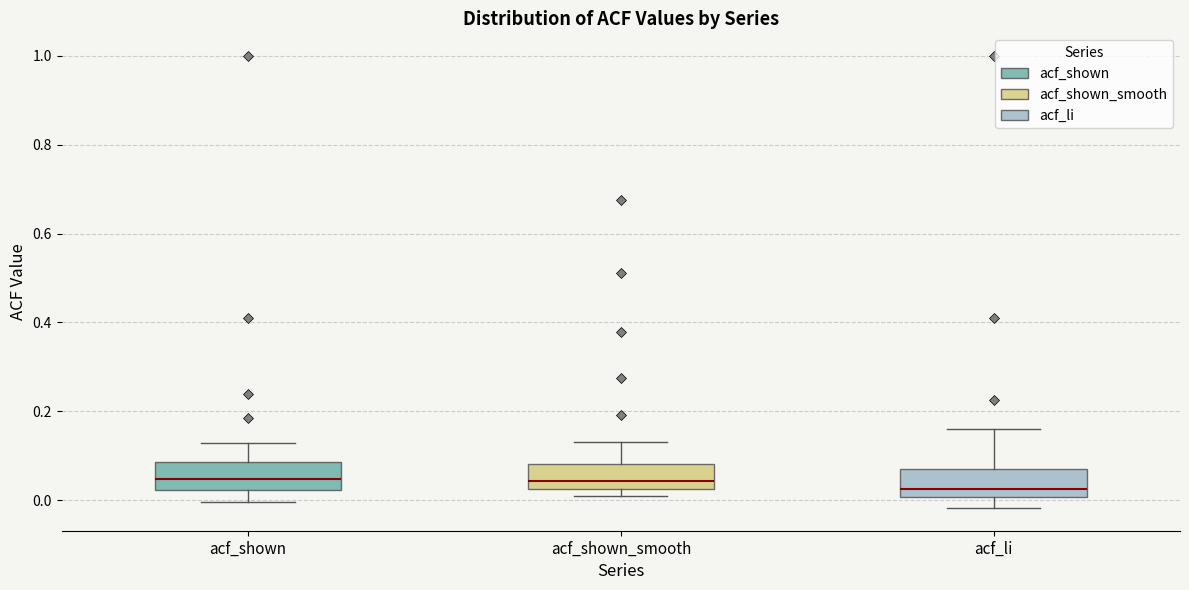

Reading left to right, read every box against the y-axis: the position of its median line, the range the box covers, and the ends of its whiskers. The values are not printed on the chart, so give them approximately, as read against the axis.

acf_shown: median 0.04, box 0.02 to 0.08, whiskers 0.00 to 0.12
acf_shown_smooth: median 0.04, box 0.02 to 0.08, whiskers 0.00 to 0.14
acf_li: median 0.02, box 0.00 to 0.06, whiskers -0.02 to 0.16